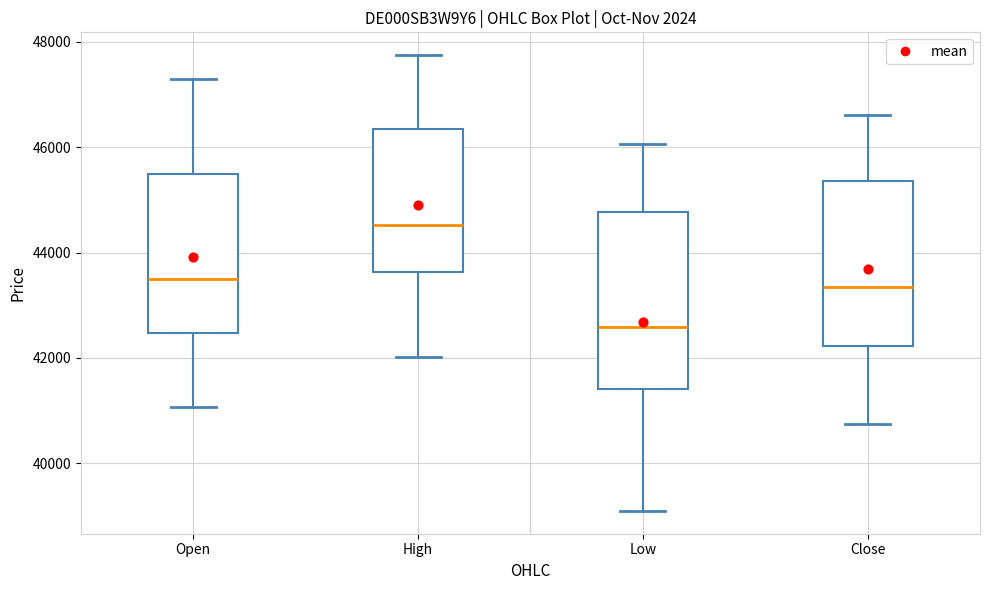

Which box has the lowest median line?

Low